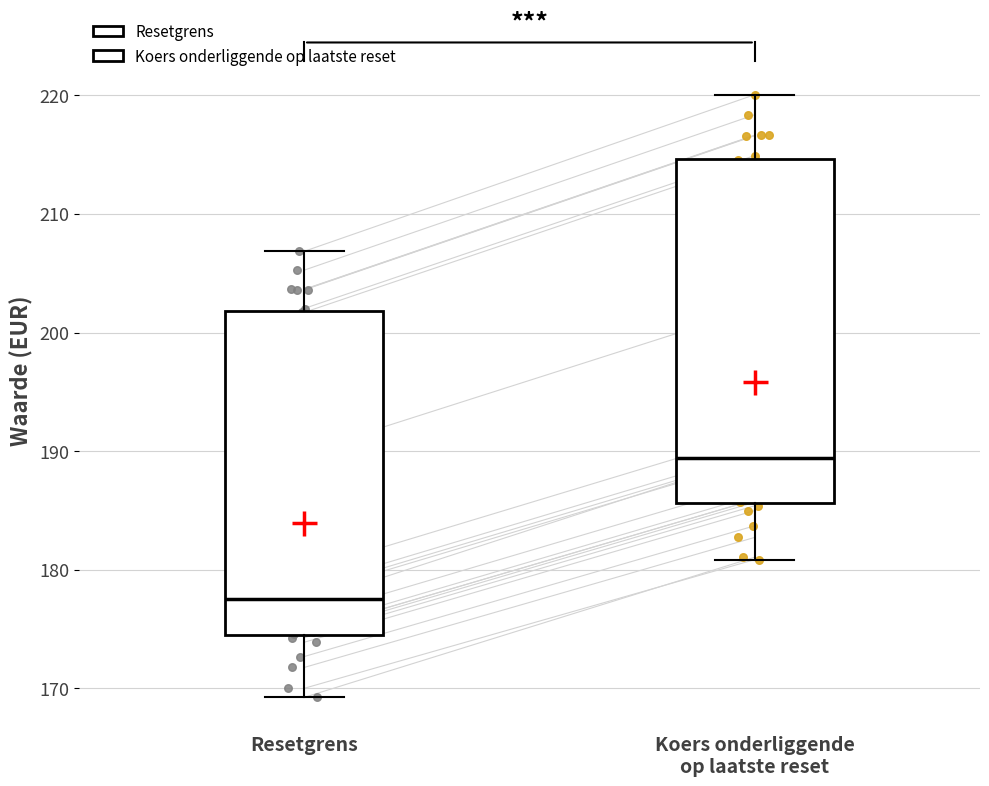

Reading left to right, transcribe this box plot: for each box, give where its median line is, the range the box spans, and where its two whiskers end, as read against the y-axis. The values are not printed on the chart, so give them approximately, as read against the axis.

Resetgrens: median 178, box 174 to 202, whiskers 169 to 207
Koers onderliggende op laatste reset: median 189, box 186 to 215, whiskers 181 to 220